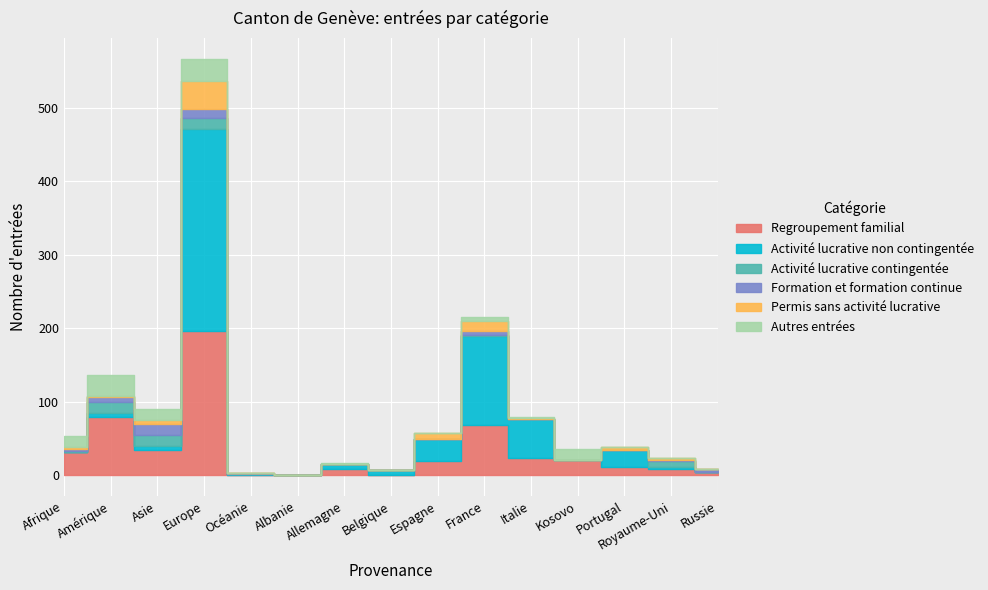

Where is Activité lucrative non contingentée nearest to the value 137?

France